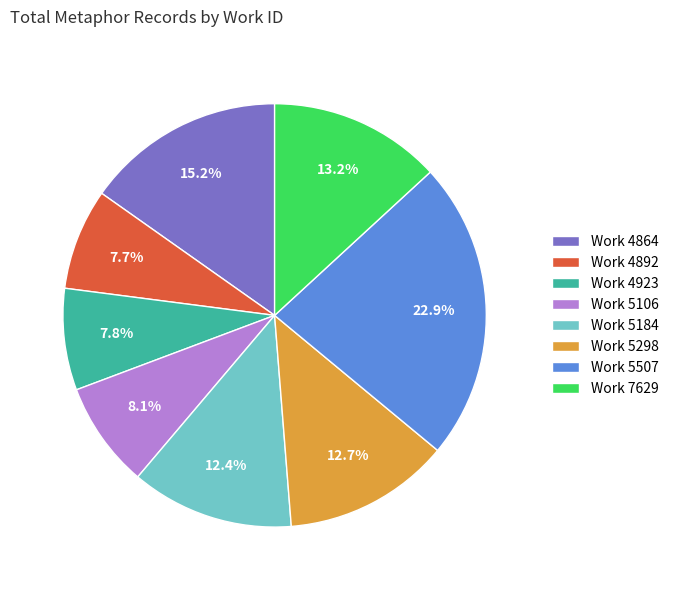

Which slice is the largest?

Work 5507